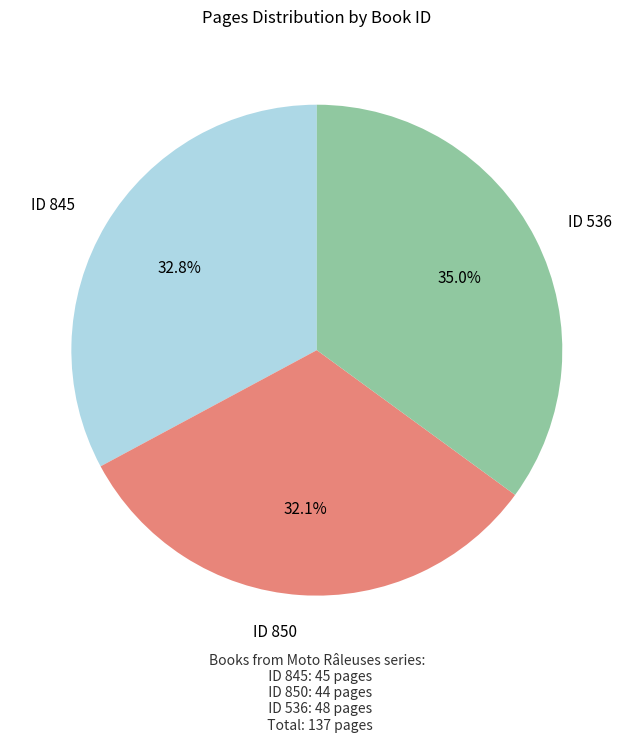

Does any single category account for the majority?

No